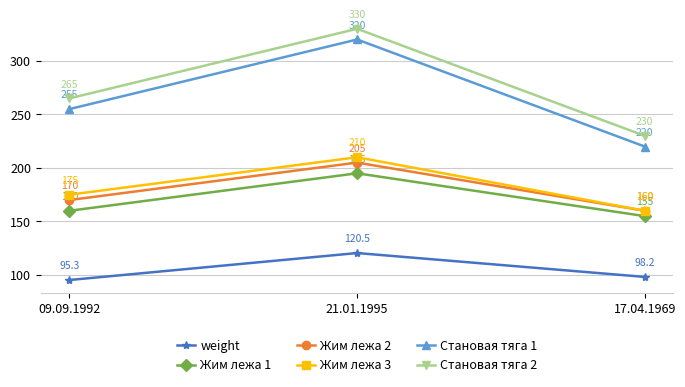

What is the sum of all Становая тяга 2 values?

825.0